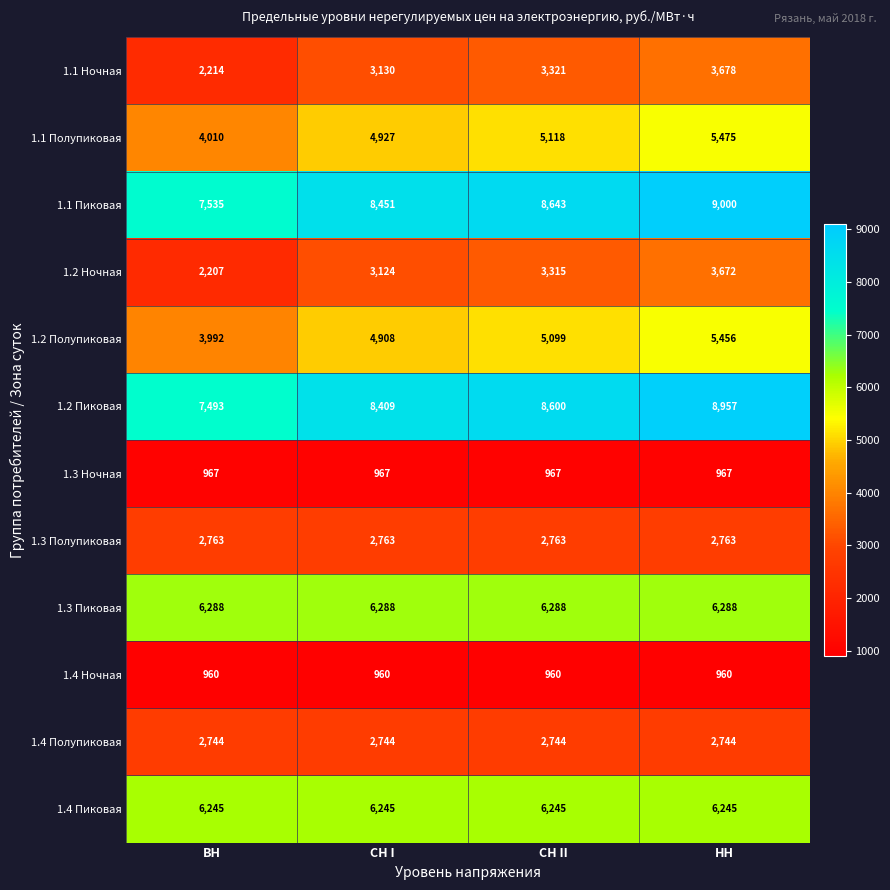

How many categories are shown in the chart?

4